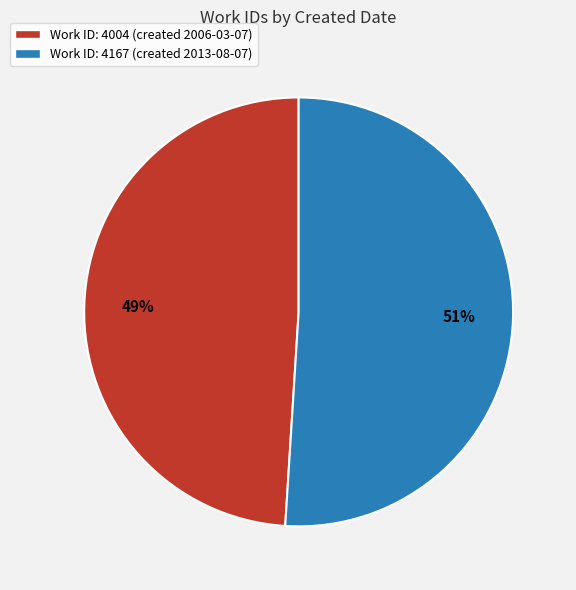

What is the majority slice?

Work ID: 4167 (created 2013-08-07)